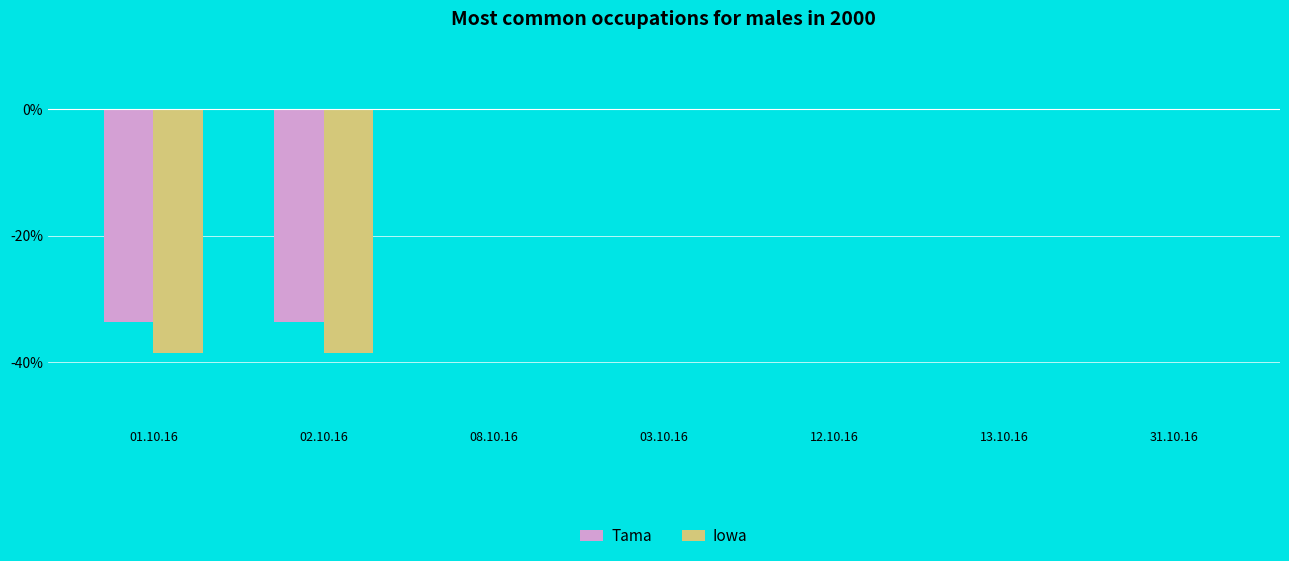

How many categories are shown in the chart?

7